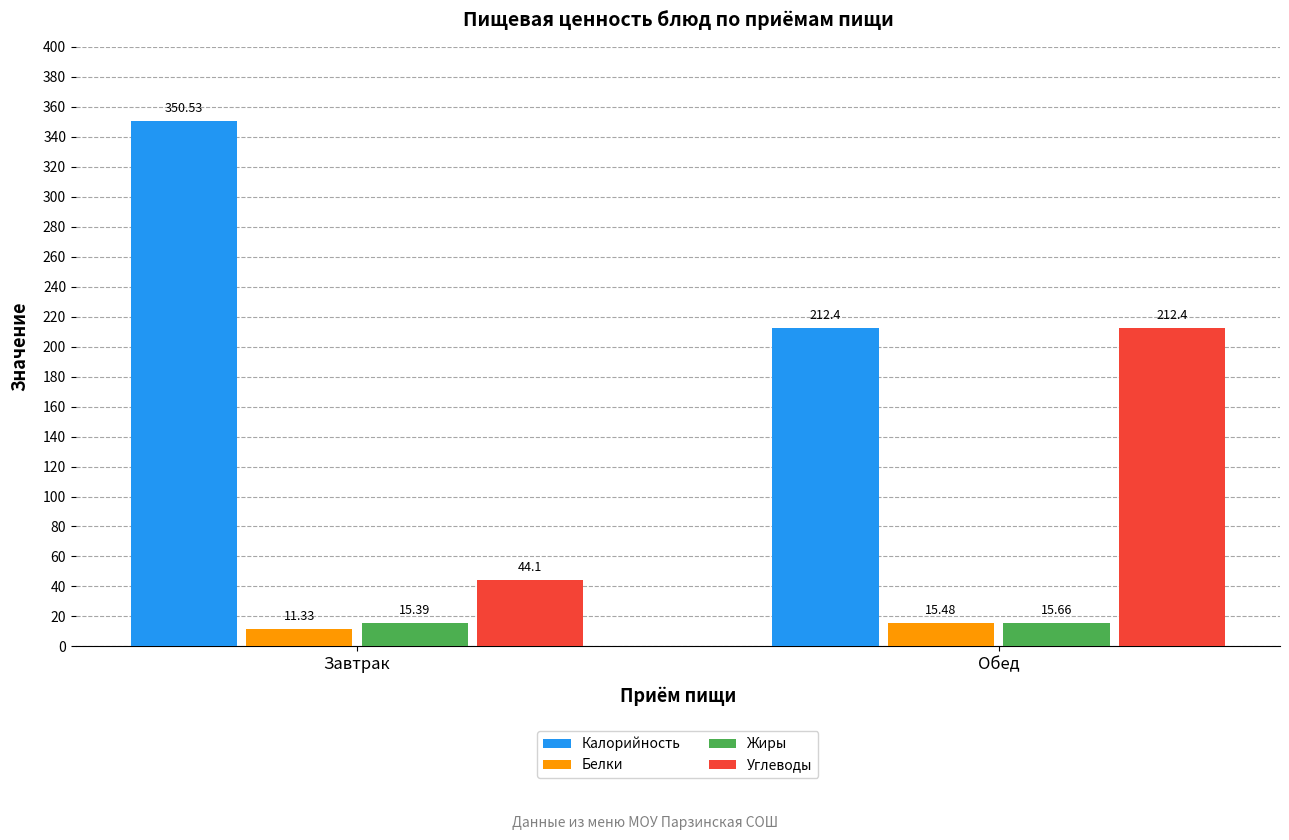

Which series has the largest range (max minus min)?

Углеводы